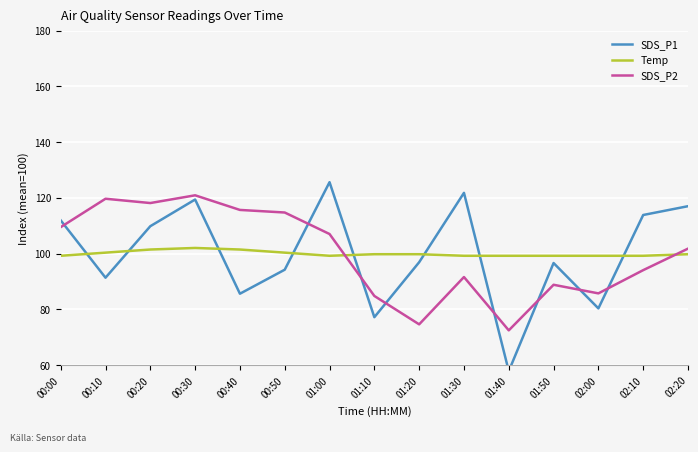

The Temp series shows 100.4 at 00:10. True or false?

True